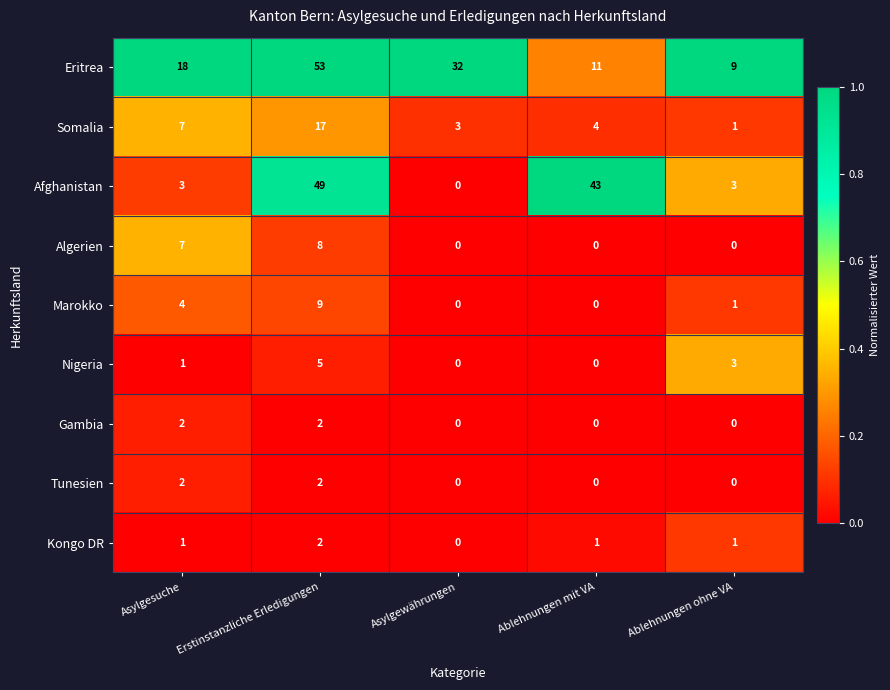

Is it true that Algerien equals 3 at Asylgesuche?

False